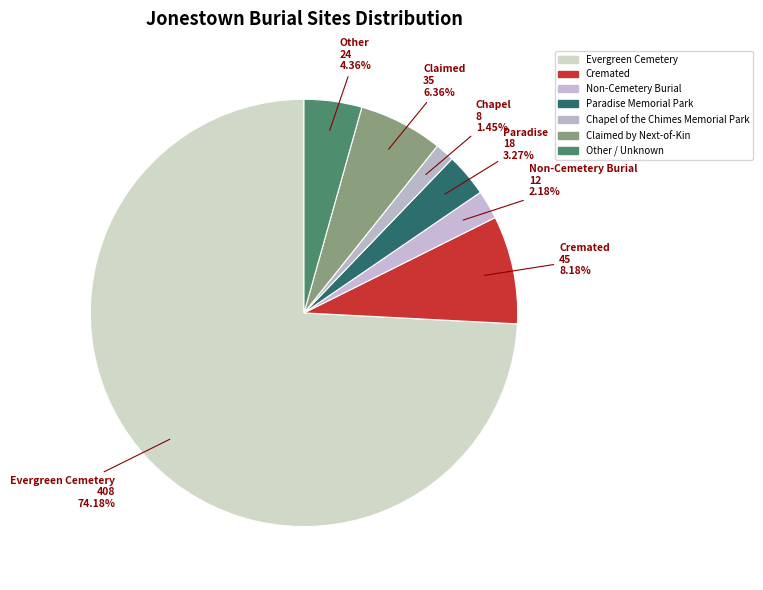

Which slice is the smallest?

Chapel of the Chimes Memorial Park